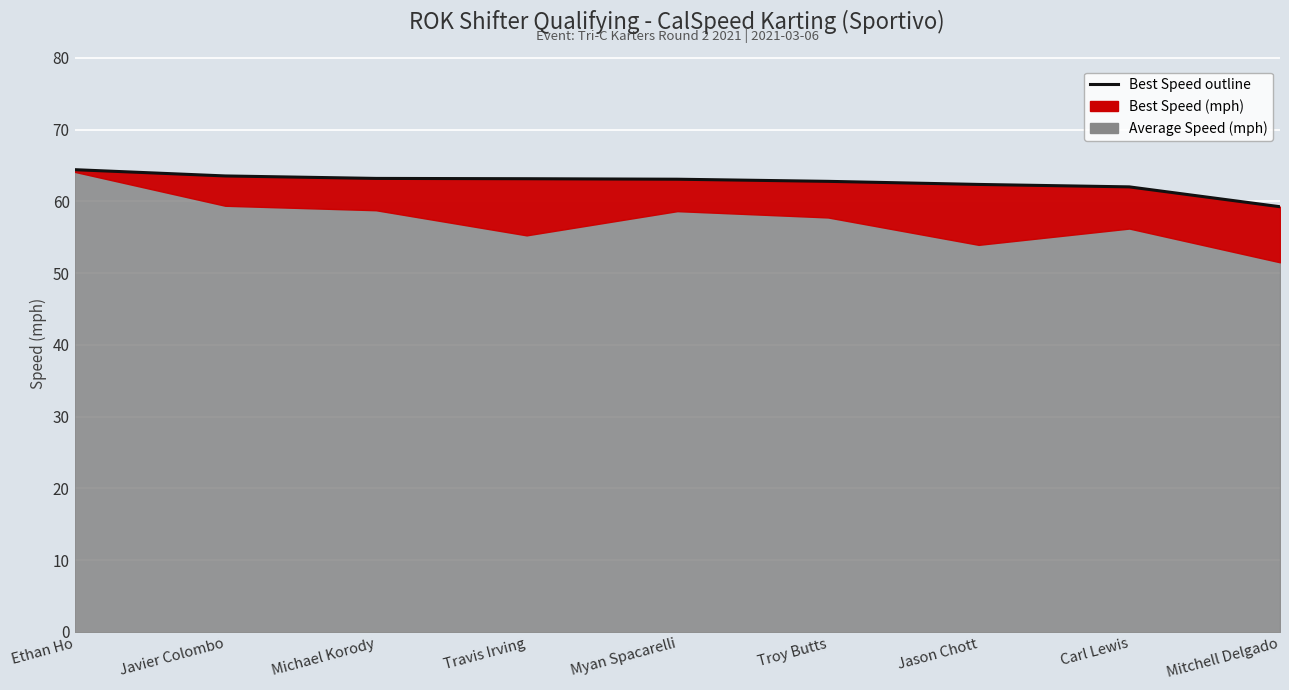

True or false: there are more than 0 points higher than both neighbors.

False